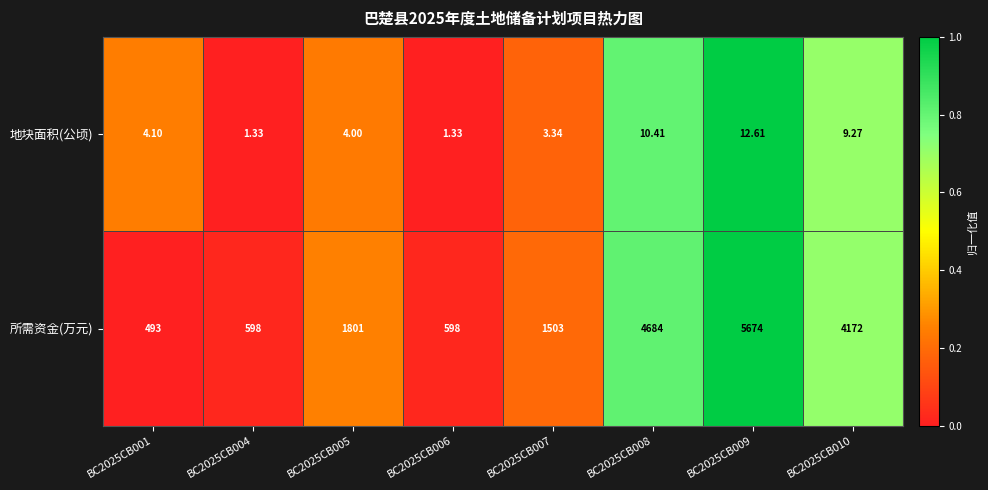

Which series changed the most between BC2025CB007 and BC2025CB008?

所需资金(万元)